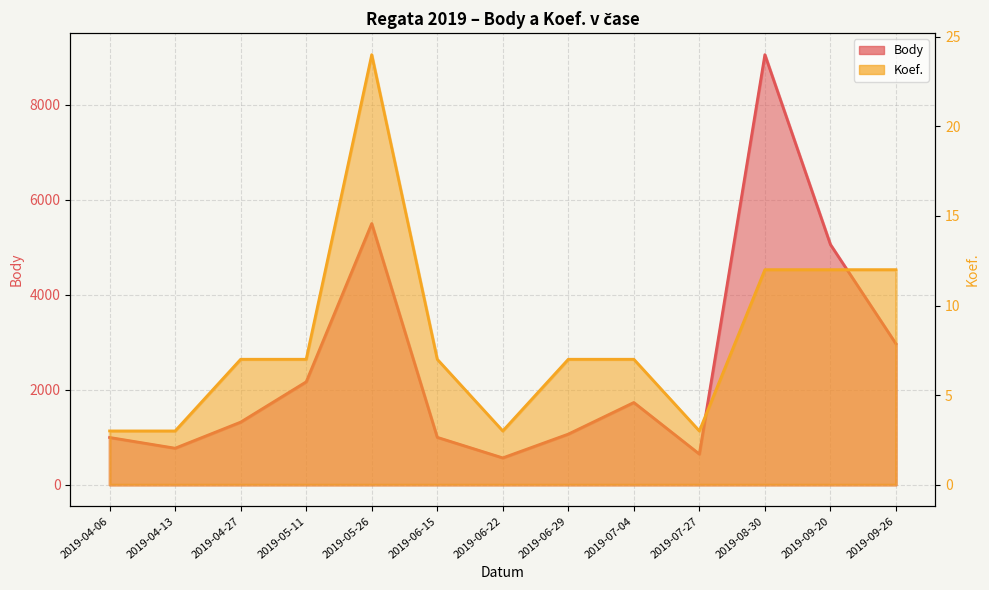

What is the total value across all series at 2019-06-22?

567